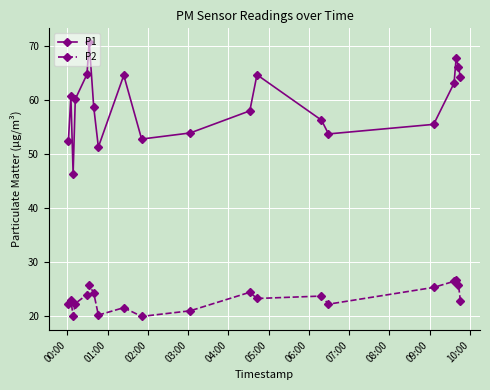

True or false: P2 has more than 0 interior local peaks.

True